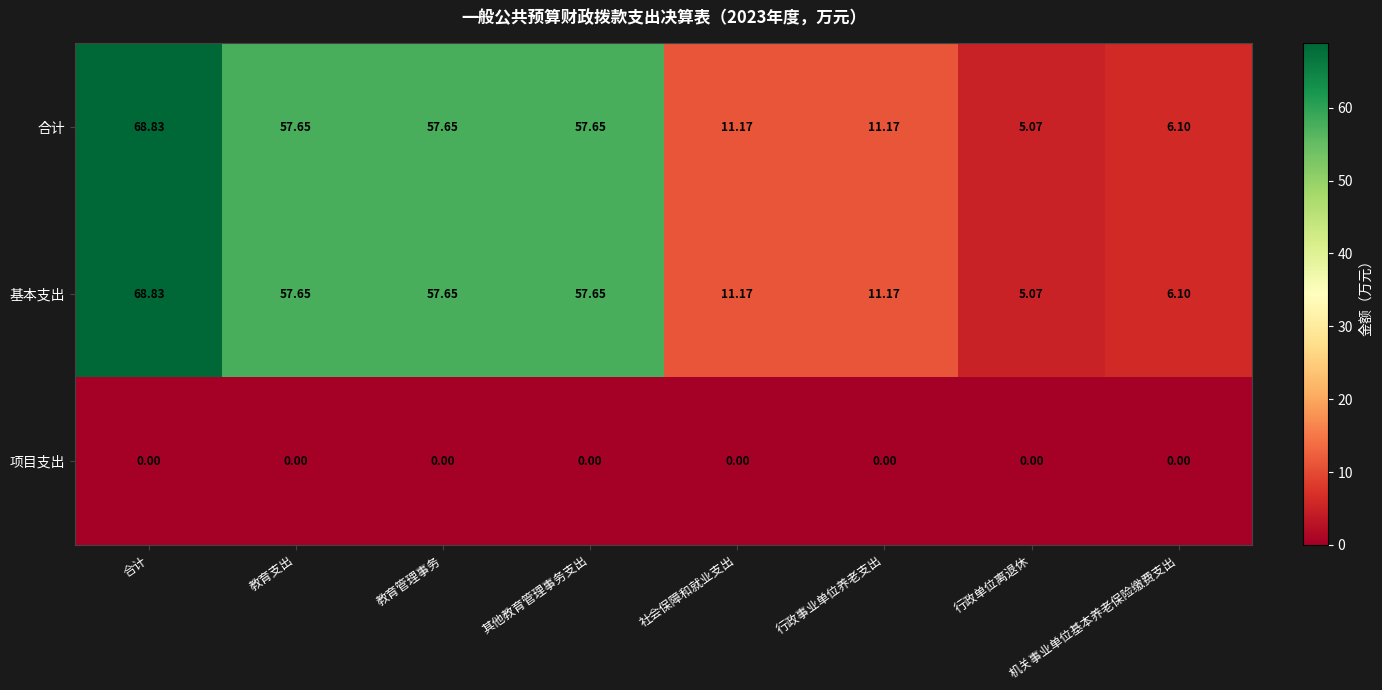

Where does the 基本支出 series first go above 57?

合计